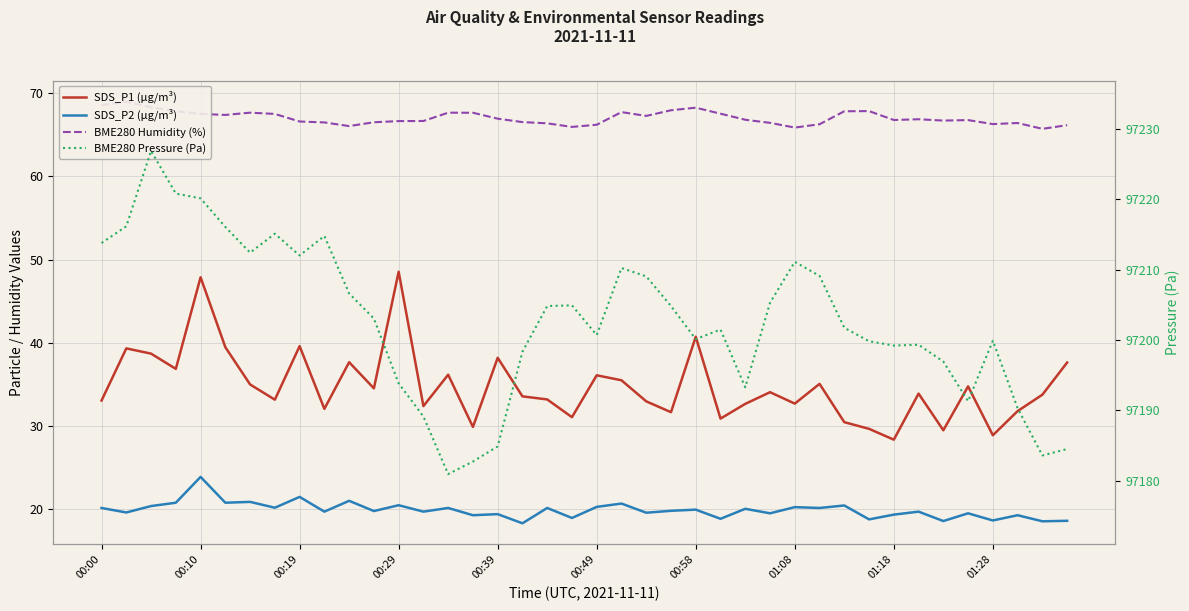

The SDS_P2 (µg/m³) series shows 33.9 at 25. True or false?

False